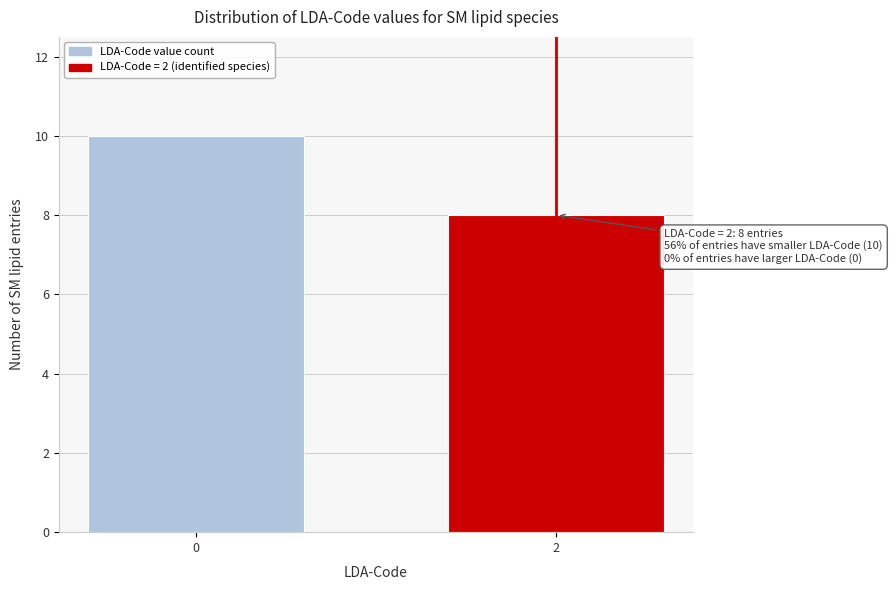

Reading right to left, list all the values displayed in this chart.

8	10